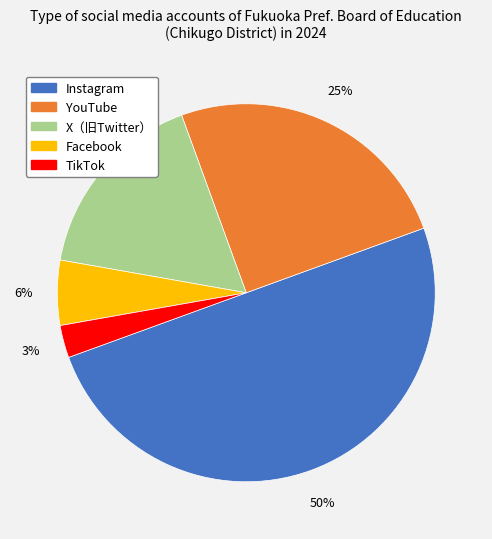

What percentage is the TikTok slice, to the nearest percent?

3%